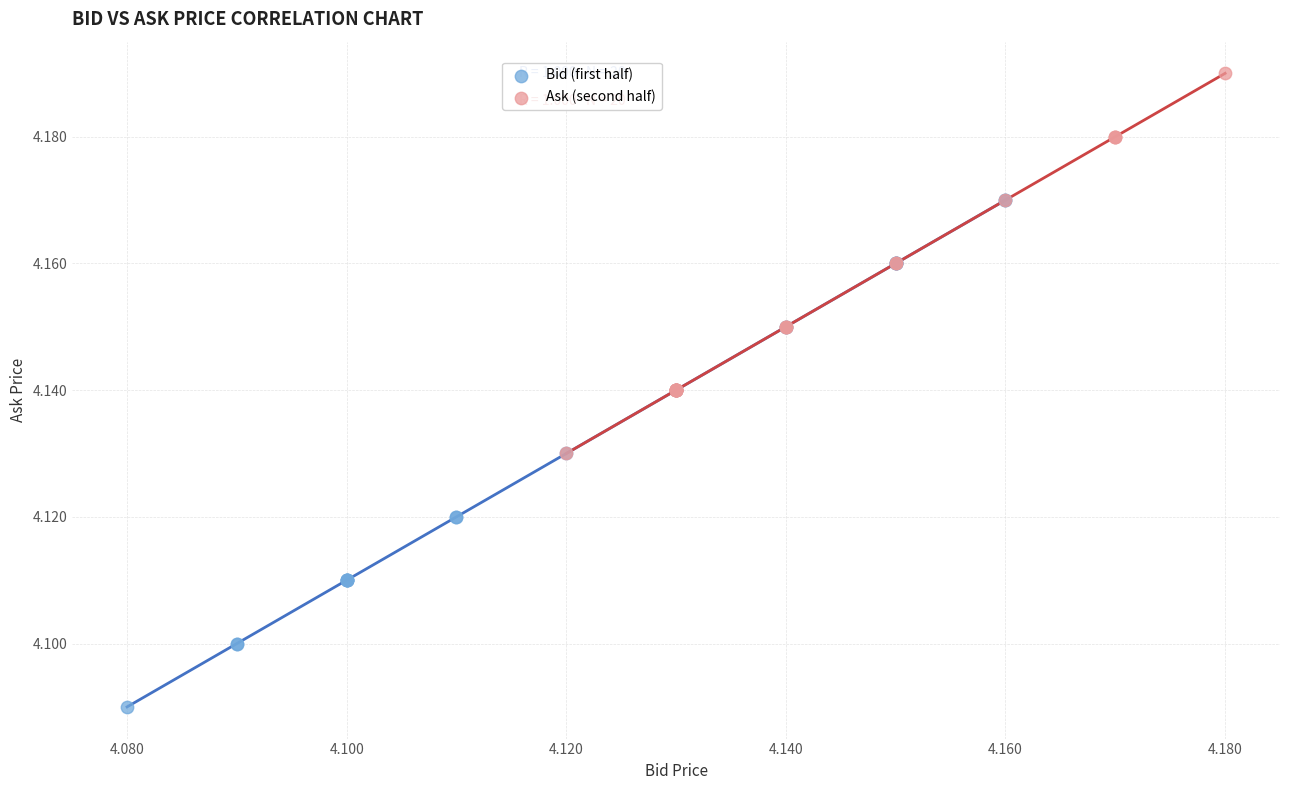

Which series contains the highest Y value?

Ask (second half)